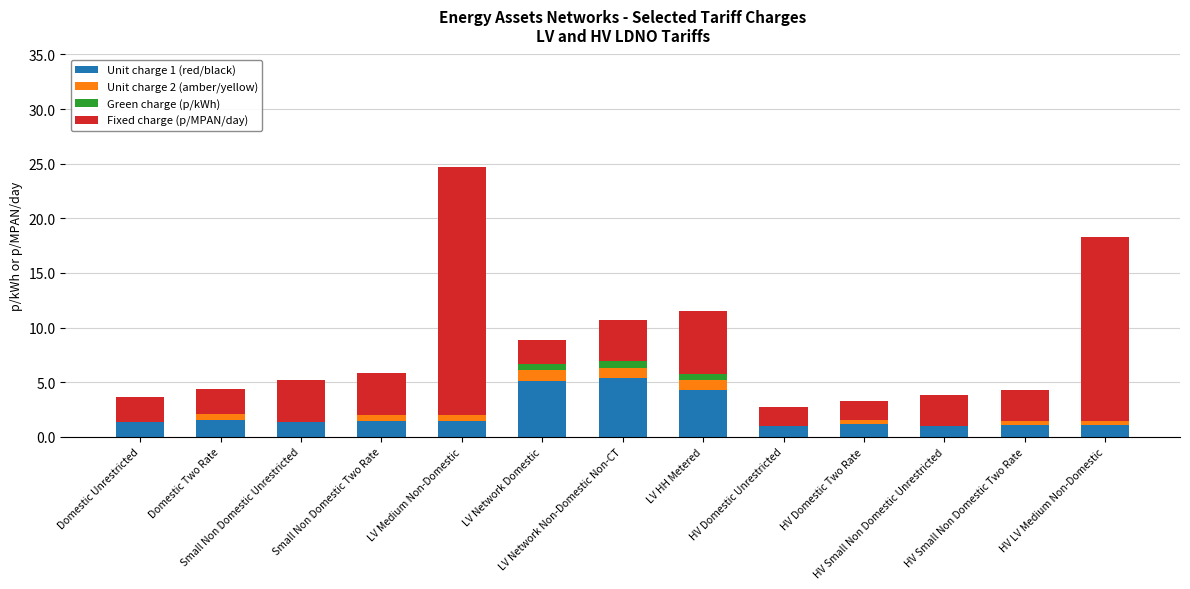

What is the maximum value for Unit charge 1 (red/black)?

5.4